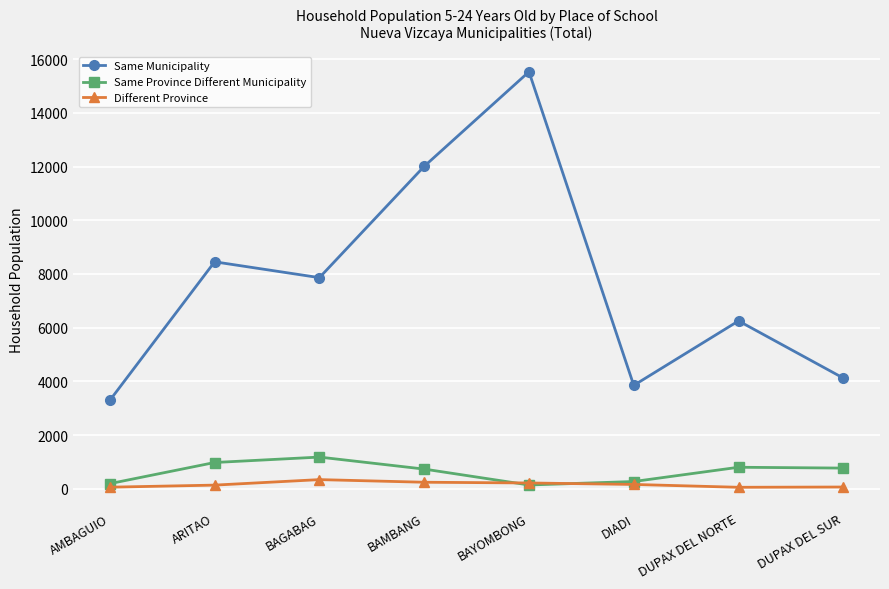

At how many categories does at least one series exceed 10914?

2